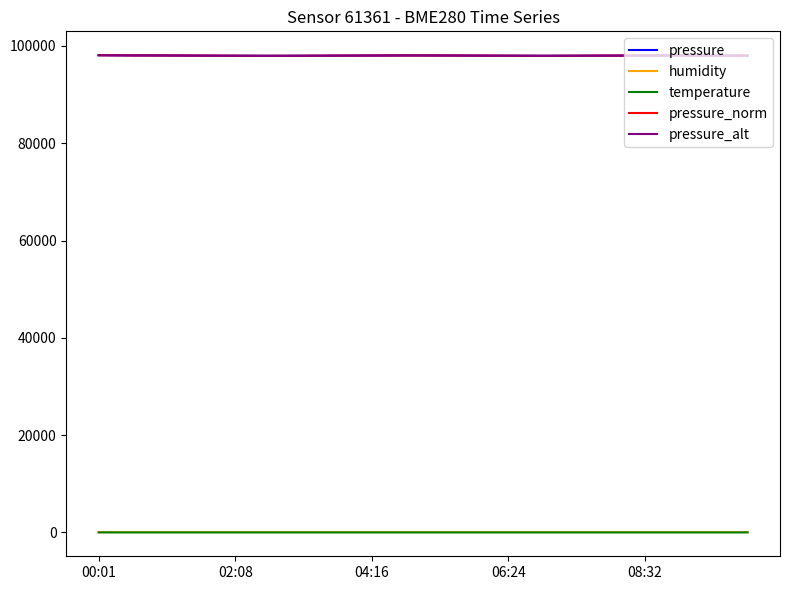

True or false: temperature and pressure_norm intersect in this chart.

False